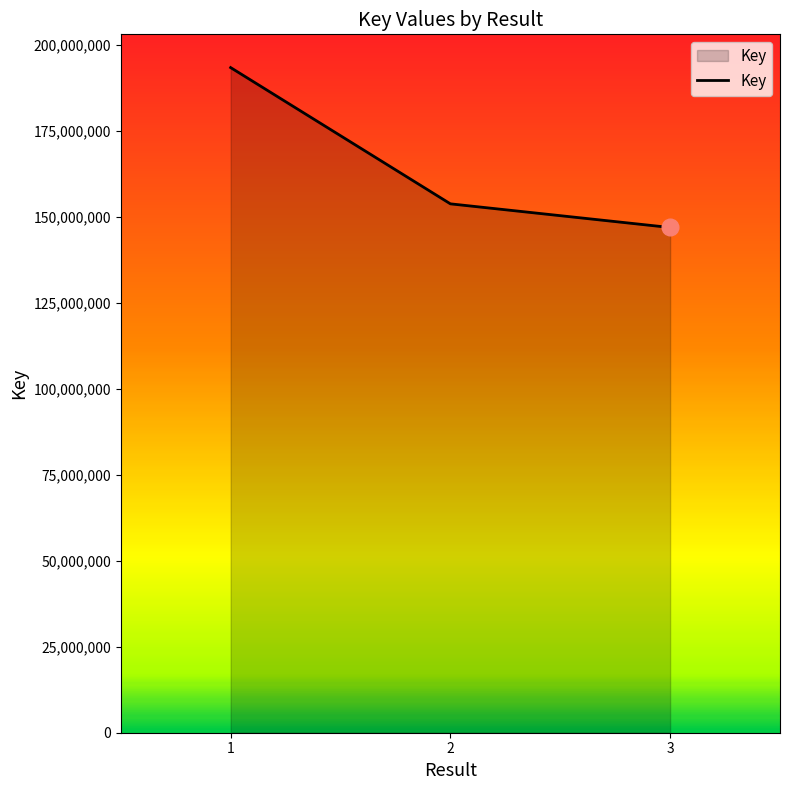

What is the difference between the maximum and minimum values?

46475940